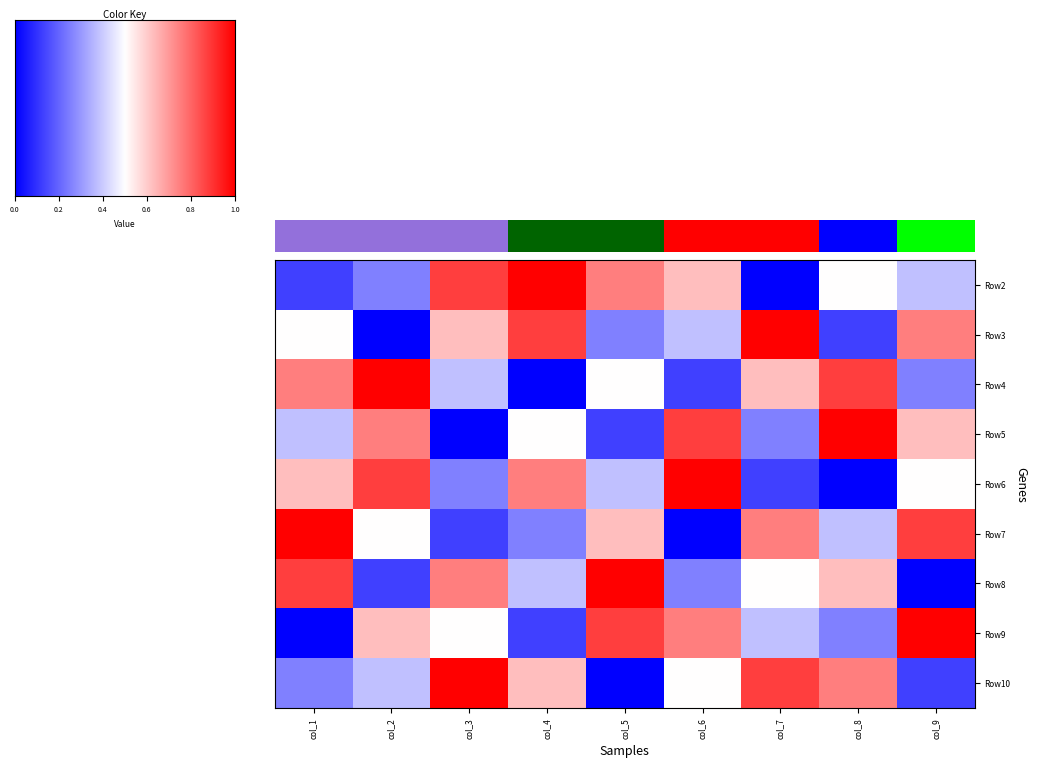

How many Row6 values are between 3 and 7?

5